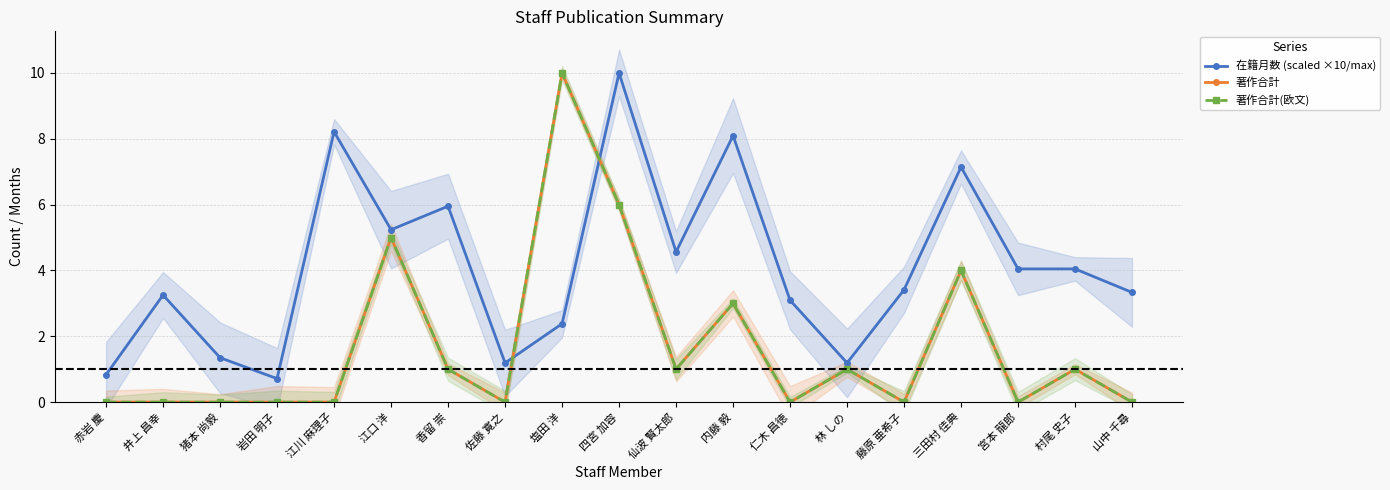

What is the average value of the 在籍月数 (scaled ×10/max) series?

4.1